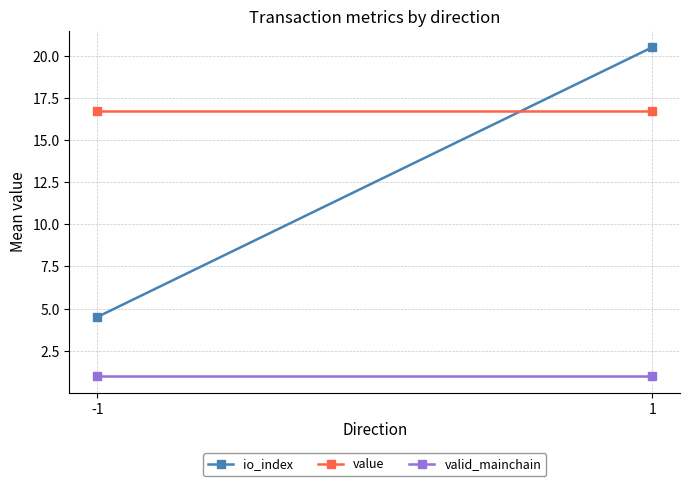

What is the maximum value for valid_mainchain?

1.0